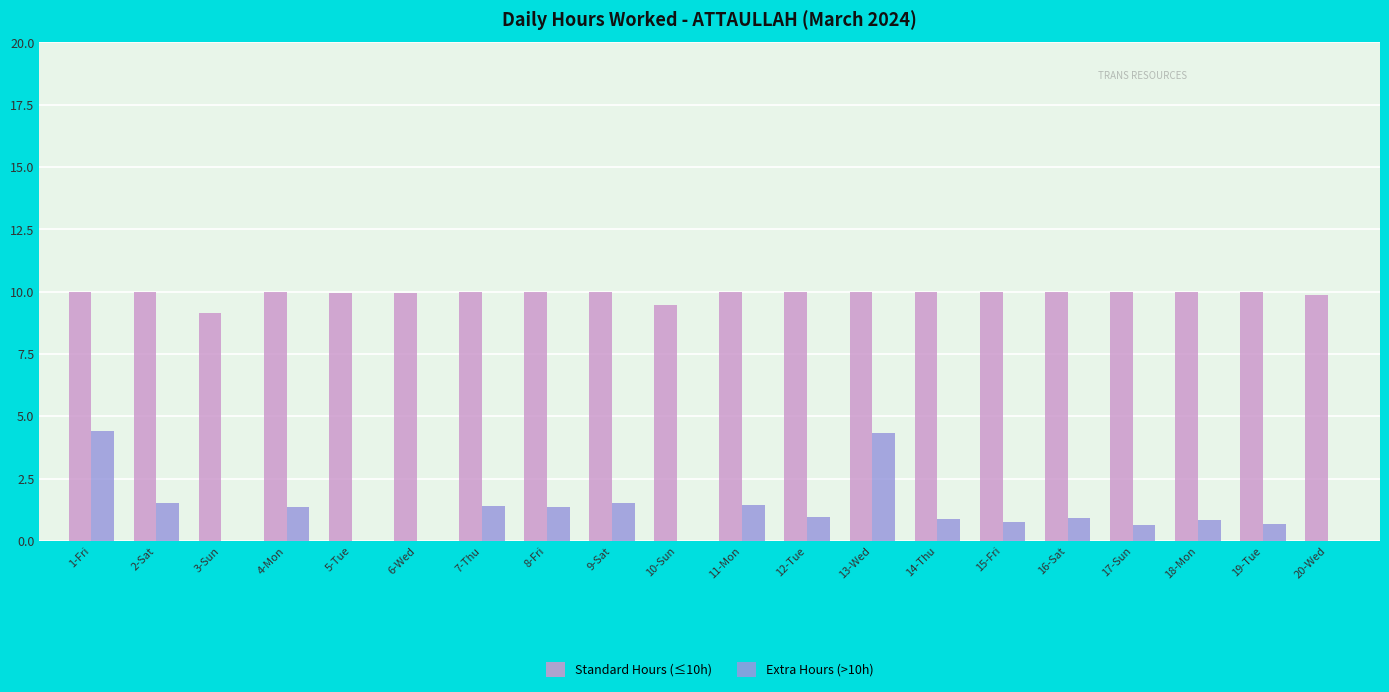

The Extra Hours (>10h) series shows 1.5 at 9-Sat. True or false?

True